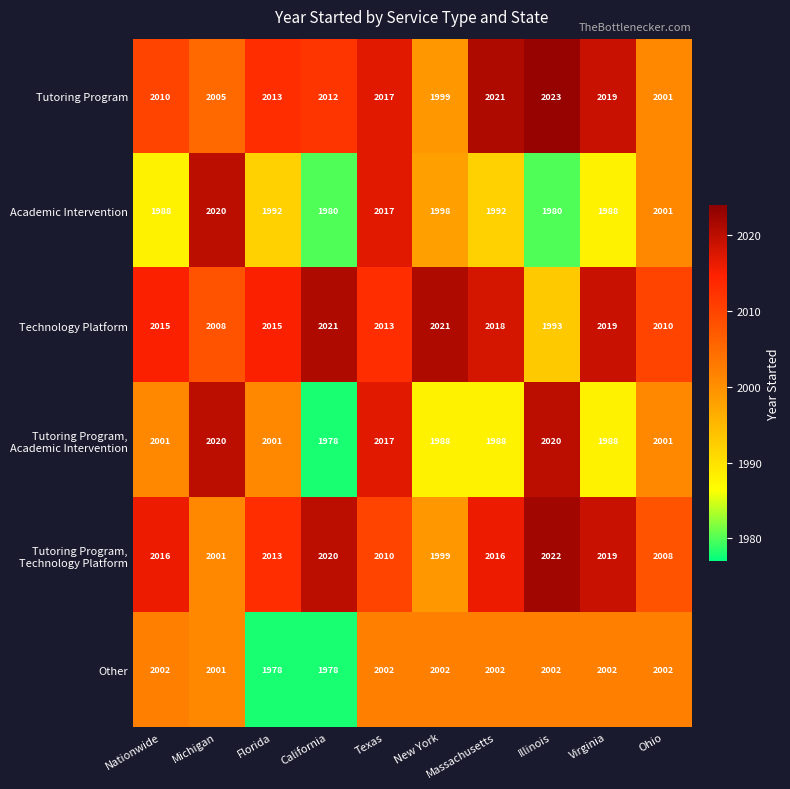

What is the minimum value shown in the chart?

1978